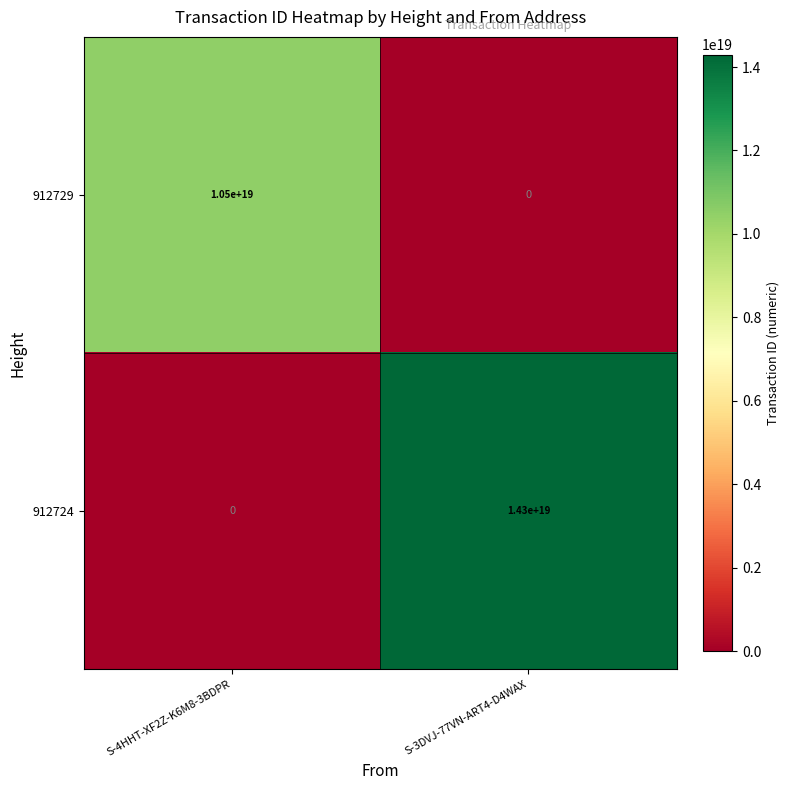

At which category does the chart reach its peak across all series?

S-3DVJ-77VN-ART4-D4WAX